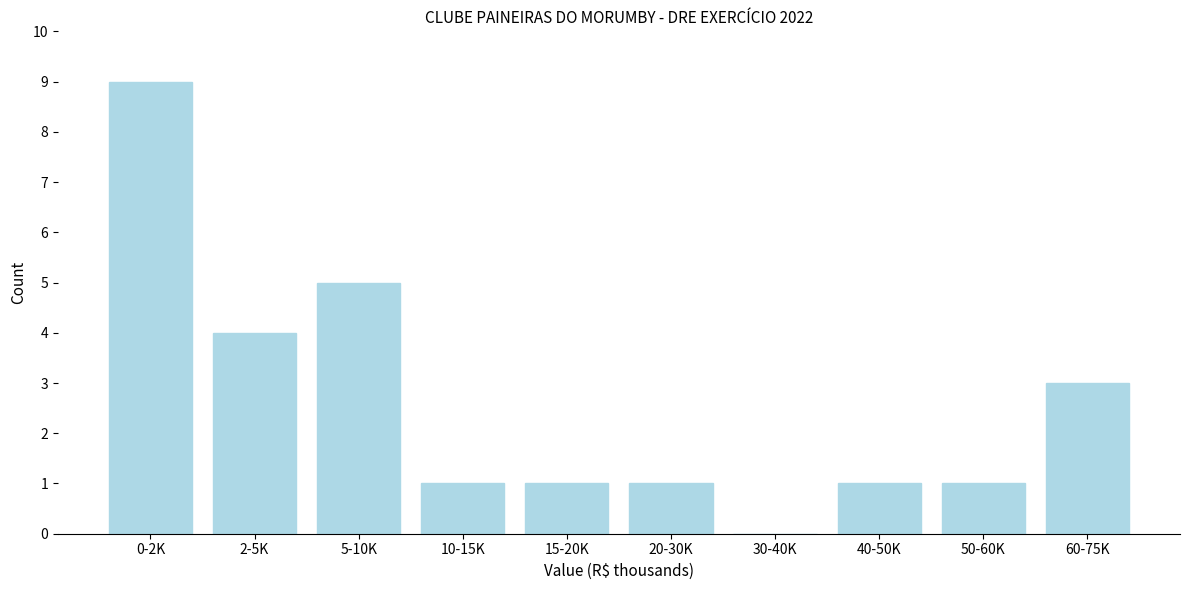

Reading left to right, list all the values displayed in this chart.

0-2K=9	2-5K=4	5-10K=5	10-15K=1	15-20K=1	20-30K=1	30-40K=0	40-50K=1	50-60K=1	60-75K=3